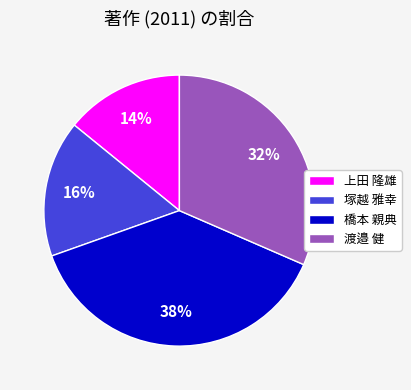

The 塚越 雅幸 slice represents 16% of the pie. True or false?

True